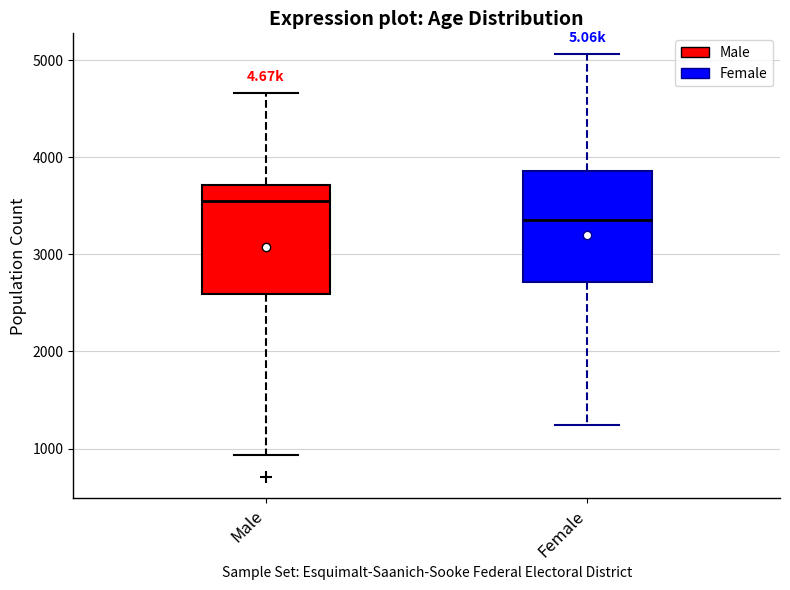

Where does the upper whisker of the box for Male end on the y-axis? The values are not printed on the chart, so give them approximately, as read against the axis.

4700